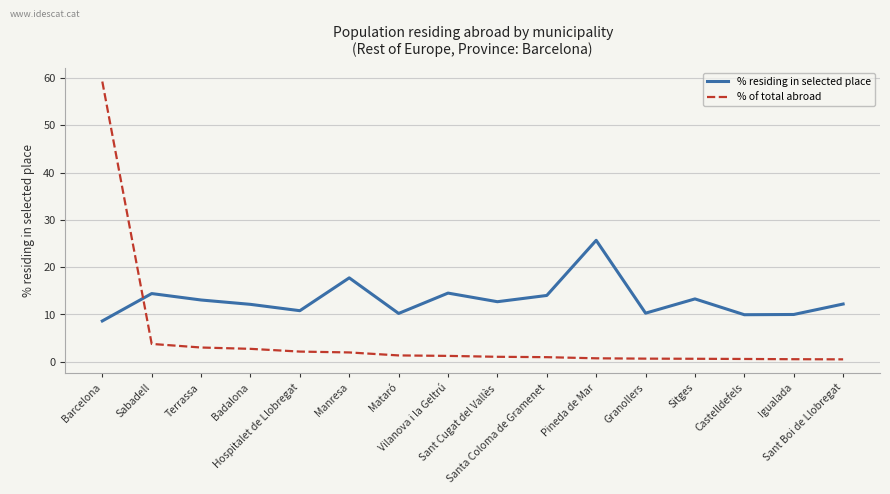

What is the spread (max minus min) of values at Sant Cugat del Vallès?

11.6